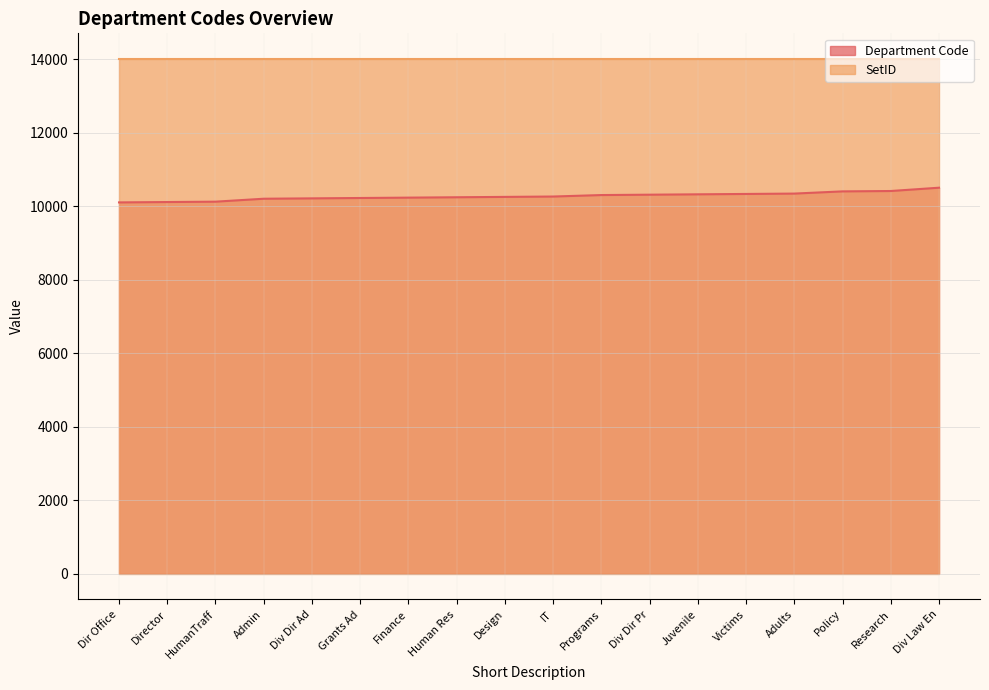

Between Dir Office and Director, which is larger?

Director